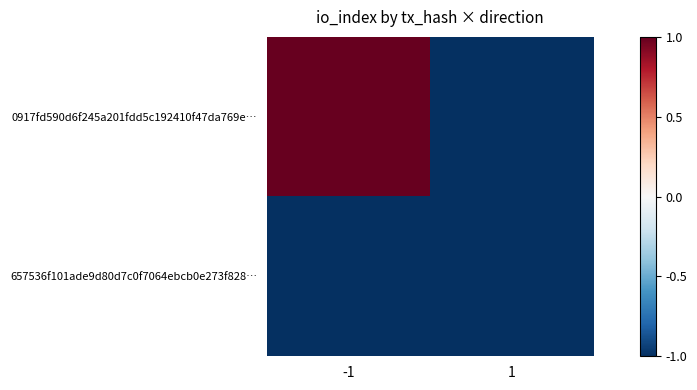

List the series in order of their peak value, highest first.

0917fd590d6f245a201fdd5c192410f47da769e…, 657536f101ade9d80d7c0f7064ebcb0e273f828…